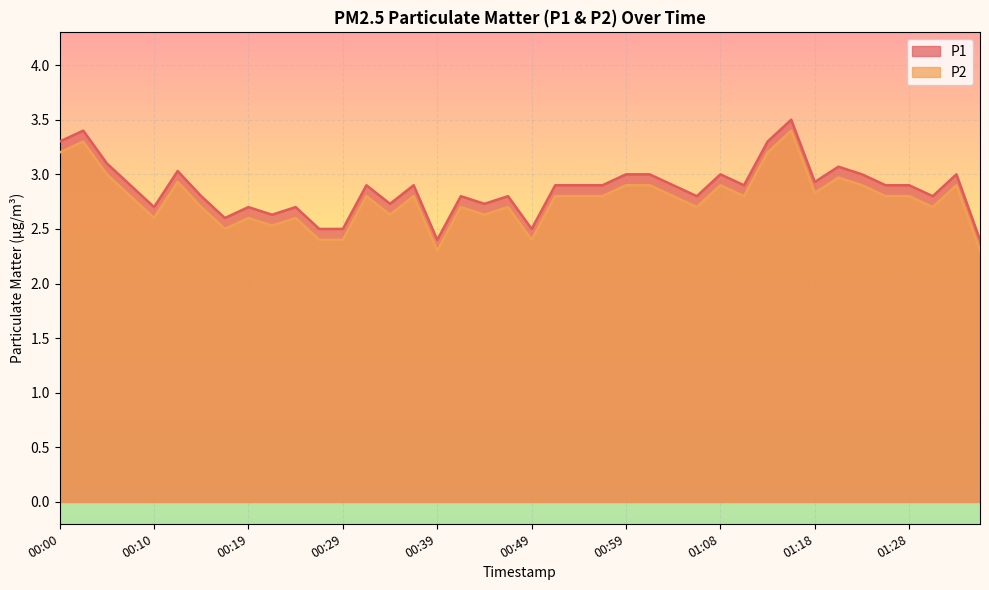

How many series are shown in this chart?

2